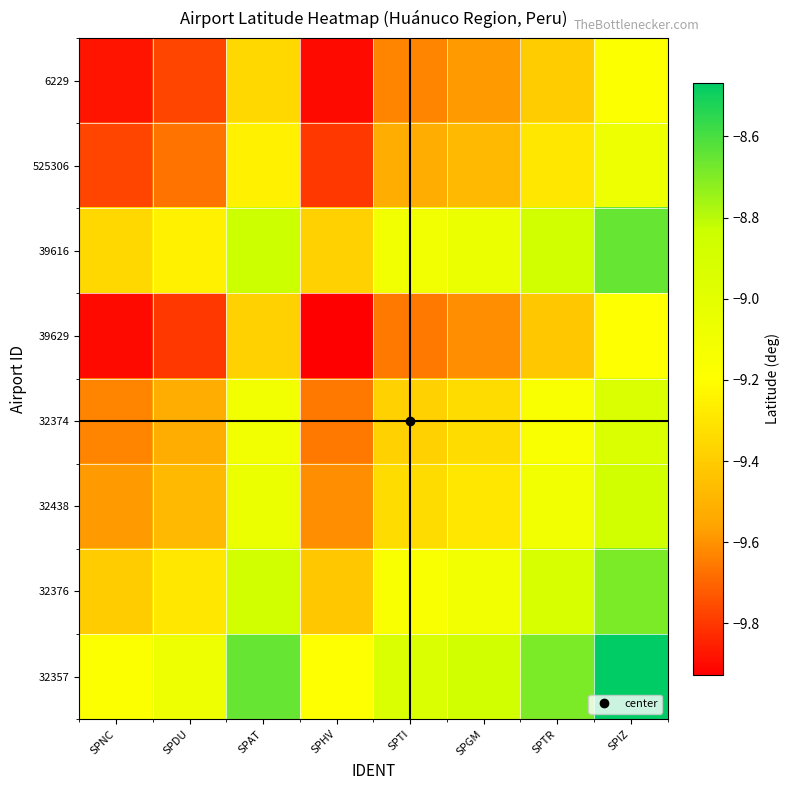

Reading left to right, list all the values displayed in this chart.

6229: SPNC=-9.9	SPDU=-9.8	SPAT=-9.4	SPHV=-9.9	SPTI=-9.6	SPGM=-9.6	SPTR=-9.4	SPIZ=-9.2
525306: SPNC=-9.8	SPDU=-9.7	SPAT=-9.2	SPHV=-9.8	SPTI=-9.5	SPGM=-9.5	SPTR=-9.3	SPIZ=-9.1
39616: SPNC=-9.4	SPDU=-9.2	SPAT=-8.8	SPHV=-9.4	SPTI=-9.1	SPGM=-9.1	SPTR=-8.9	SPIZ=-8.7
39629: SPNC=-9.9	SPDU=-9.8	SPAT=-9.4	SPHV=-9.9	SPTI=-9.7	SPGM=-9.6	SPTR=-9.4	SPIZ=-9.2
32374: SPNC=-9.6	SPDU=-9.5	SPAT=-9.1	SPHV=-9.7	SPTI=-9.4	SPGM=-9.3	SPTR=-9.2	SPIZ=-8.9
32438: SPNC=-9.6	SPDU=-9.5	SPAT=-9.1	SPHV=-9.6	SPTI=-9.3	SPGM=-9.3	SPTR=-9.1	SPIZ=-8.9
32376: SPNC=-9.4	SPDU=-9.3	SPAT=-8.9	SPHV=-9.4	SPTI=-9.2	SPGM=-9.1	SPTR=-8.9	SPIZ=-8.7
32357: SPNC=-9.2	SPDU=-9.1	SPAT=-8.7	SPHV=-9.2	SPTI=-8.9	SPGM=-8.9	SPTR=-8.7	SPIZ=-8.5